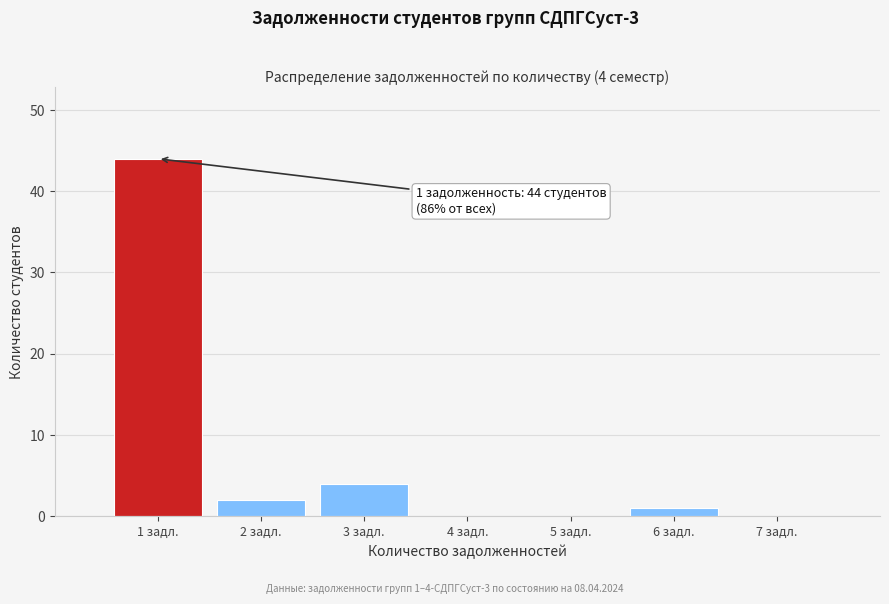

Which range on the x-axis has the tallest bar?

0.5 to 1.5